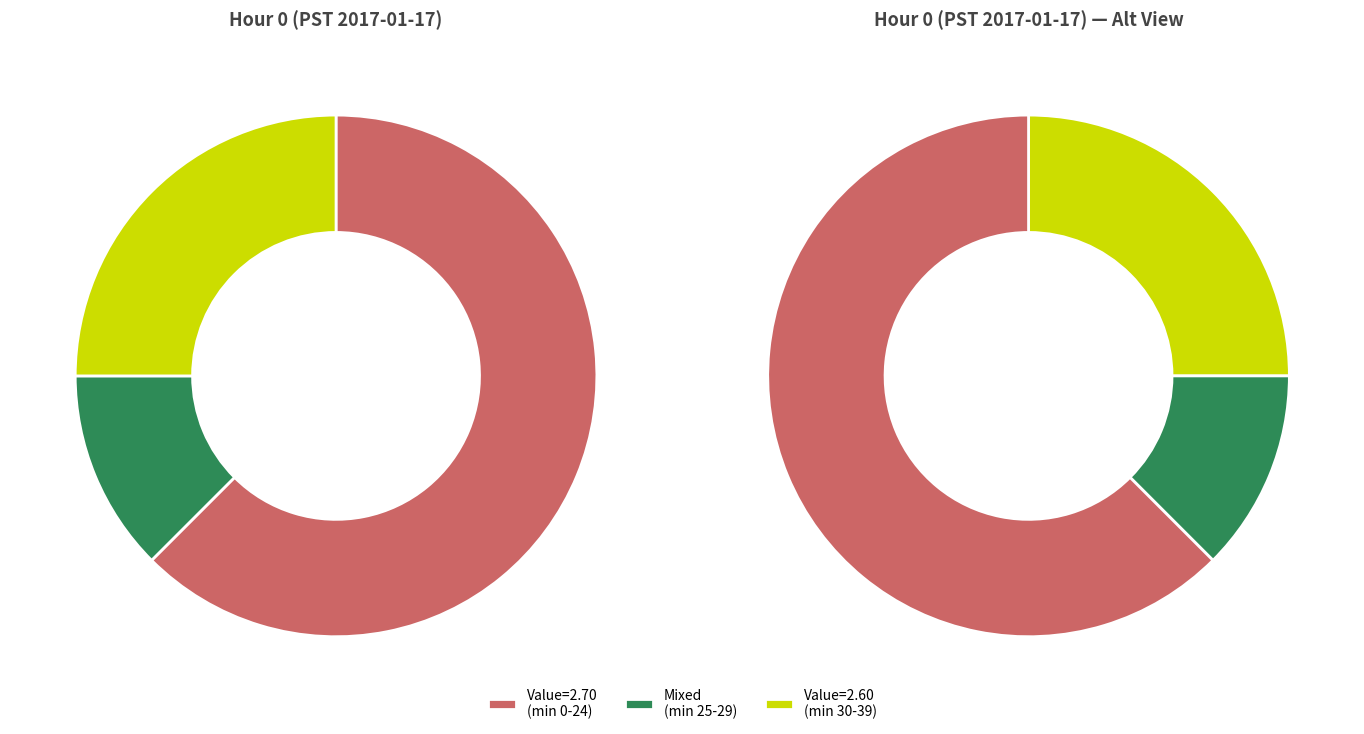

Is the sum of 0 and 2 greater than half?

Yes